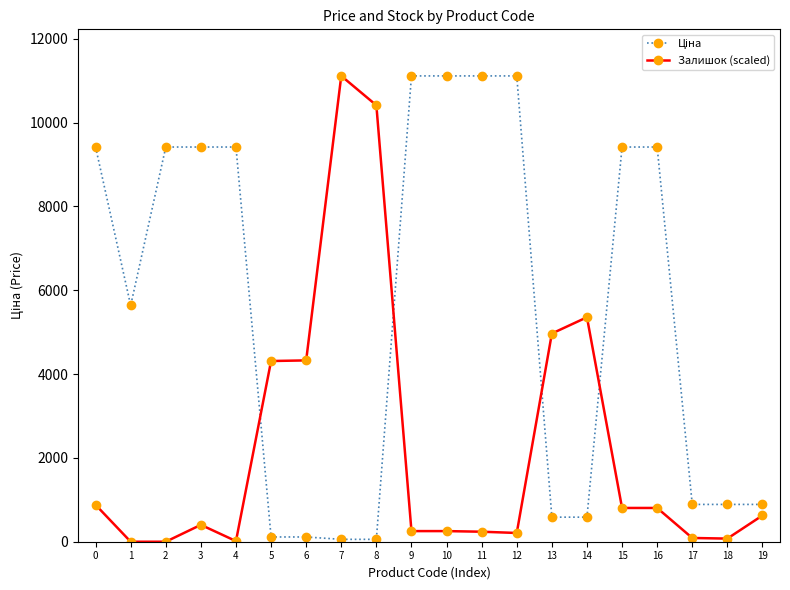

What is the difference between the maximum and second lowest values in the Залишок (scaled) series?

11113.6